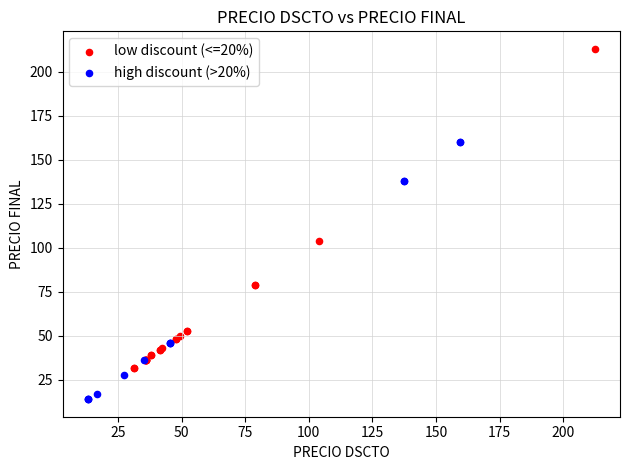

Which series reaches the minimum Y coordinate?

high discount (>20%)